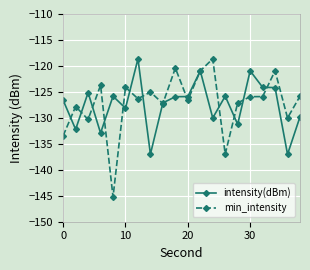

Which series has the widest spread of values?

min_intensity